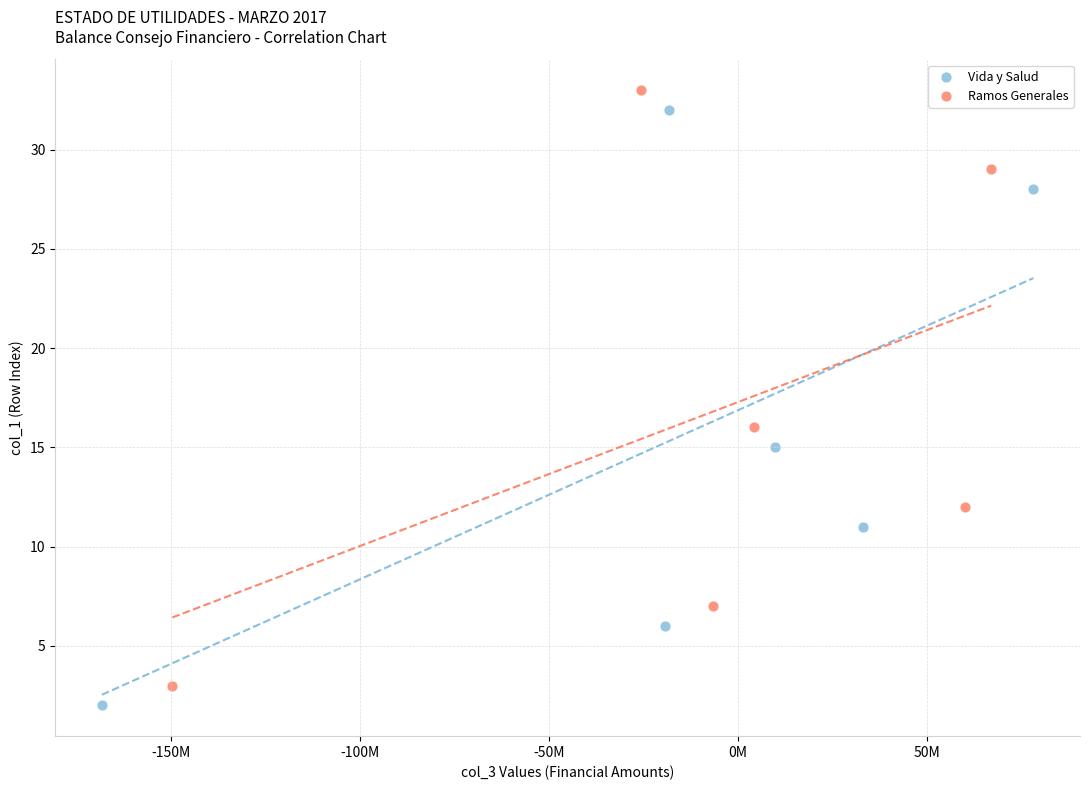

What are all the series names shown in the legend?

Vida y Salud, Ramos Generales